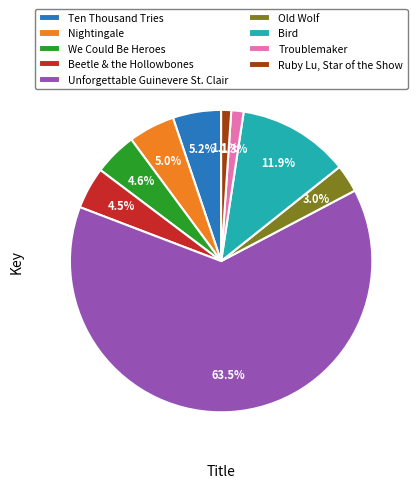

To the nearest percent, what is the difference between the Unforgettable Guinevere St. Clair and Beetle & the Hollowbones slice percentages?

59%